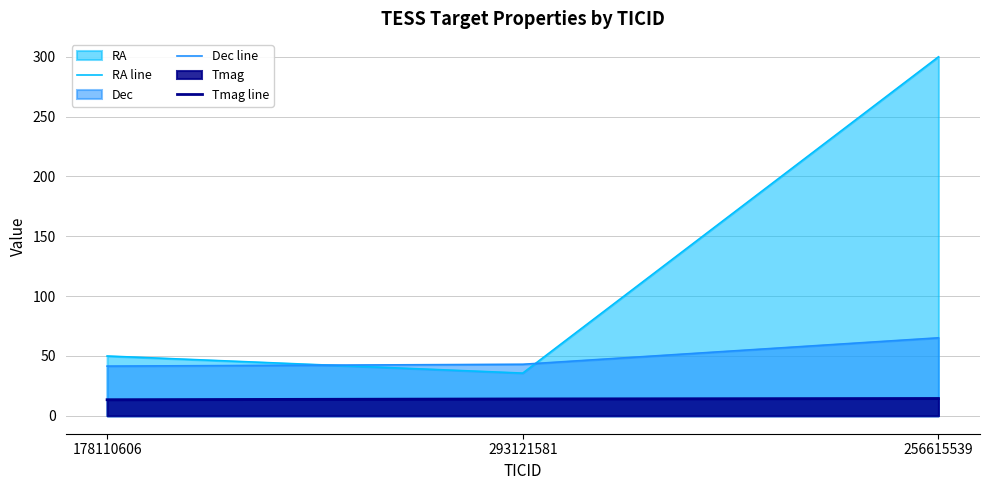

Is it true that Dec line equals 43.0 at 293121581?

True